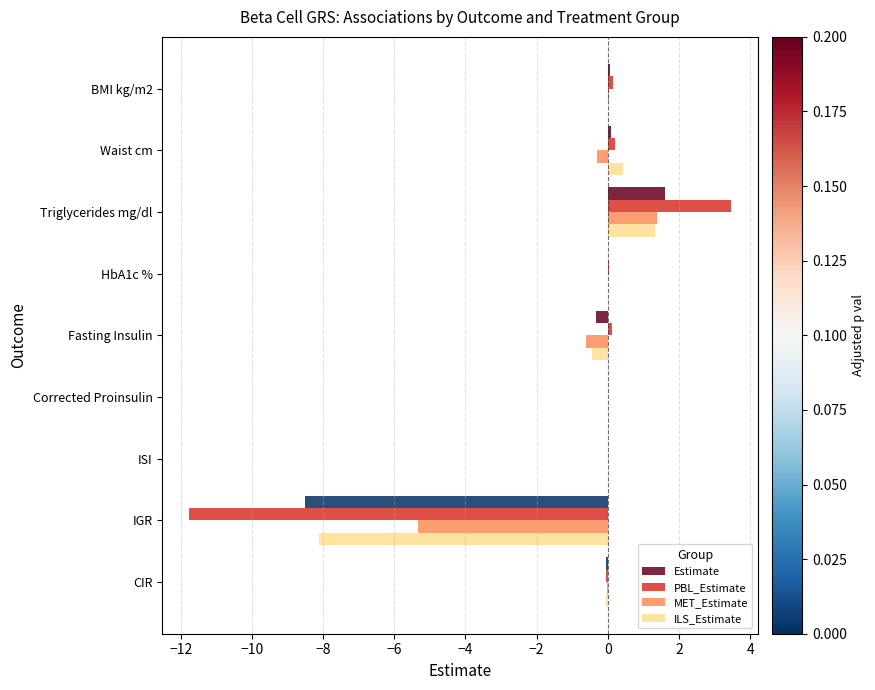

What is the sum of all PBL_Estimate values?

-7.8